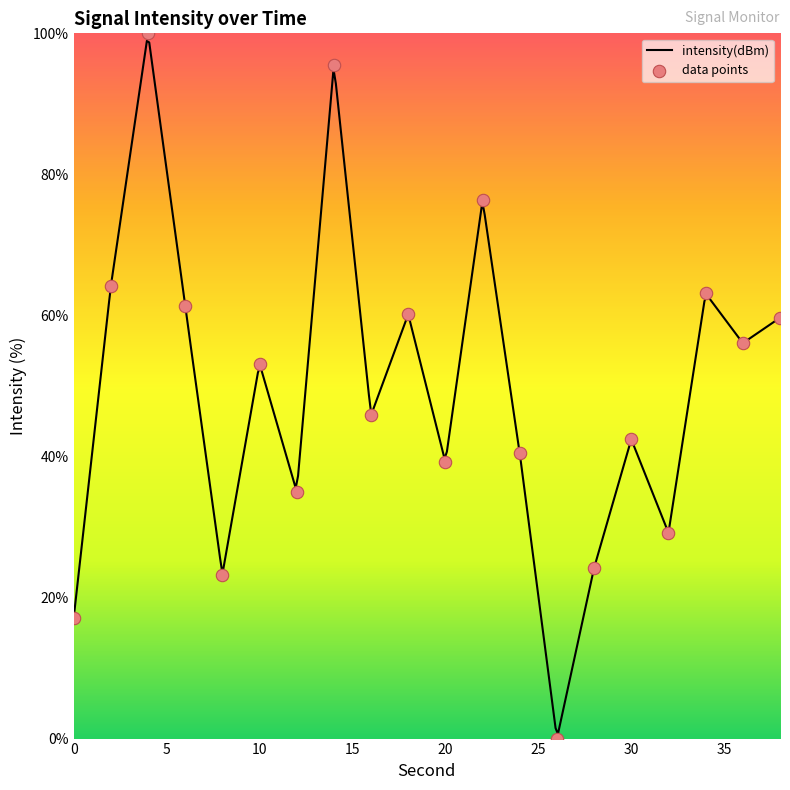

Approximately how many times larger is the value at 24 compared to 28?

1.7